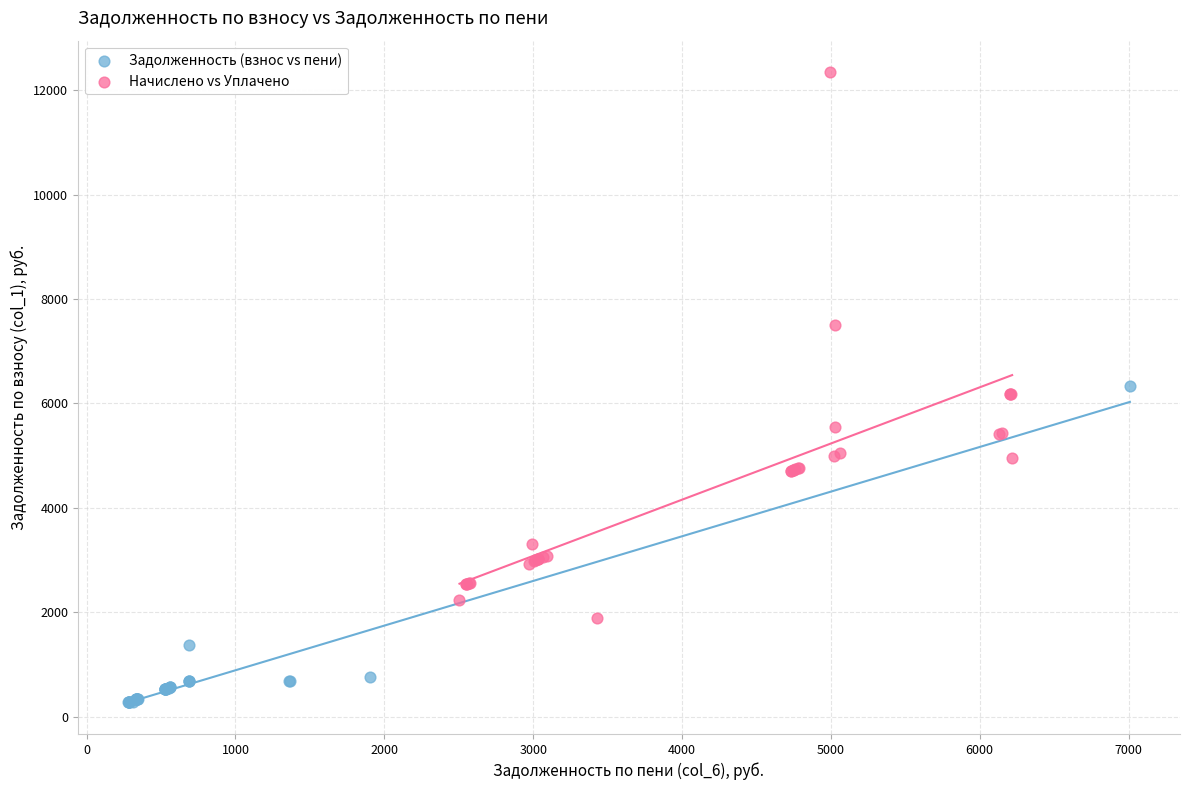

Which series contains the highest Y value?

Начислено vs Уплачено